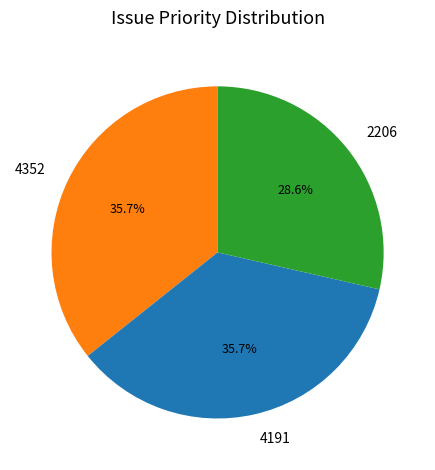

Is 2206 the majority of the pie?

No